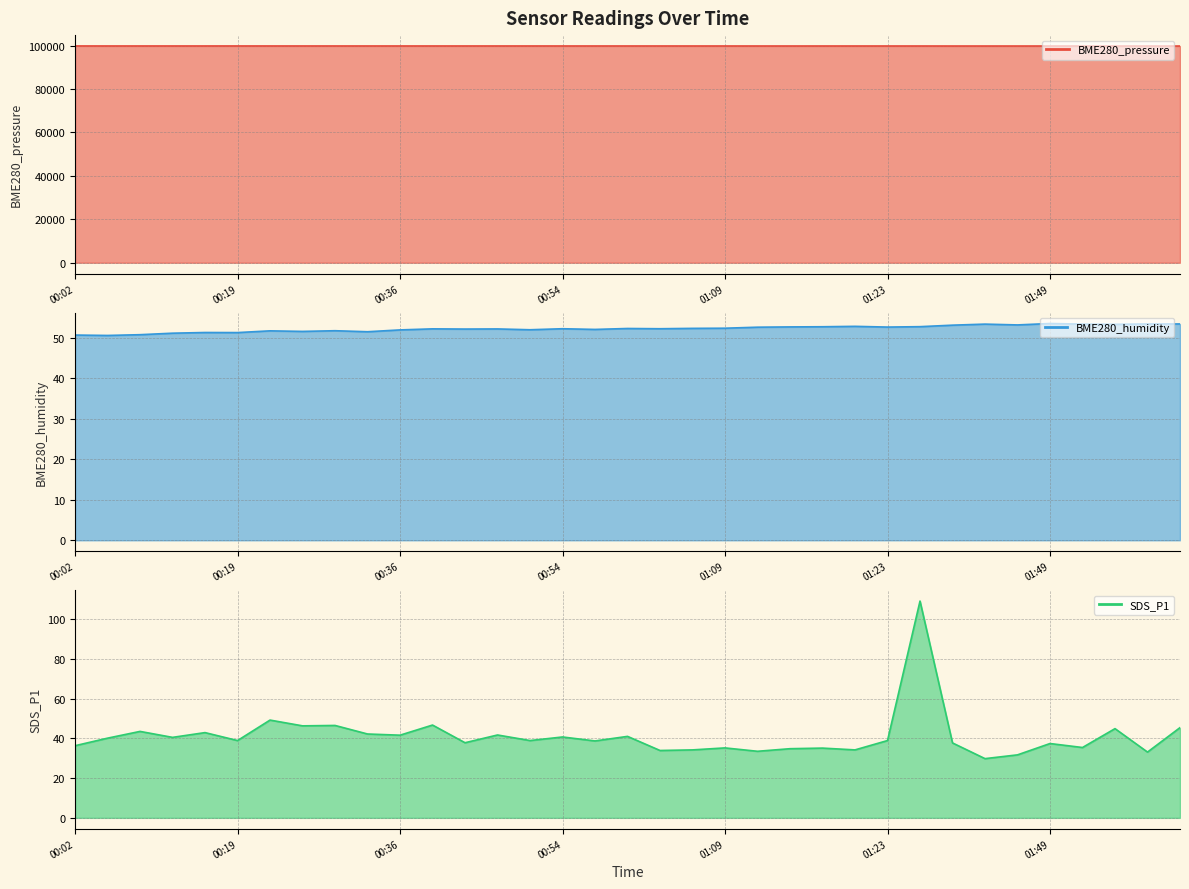

How many values in the BME280_humidity line series exceed 52?

23